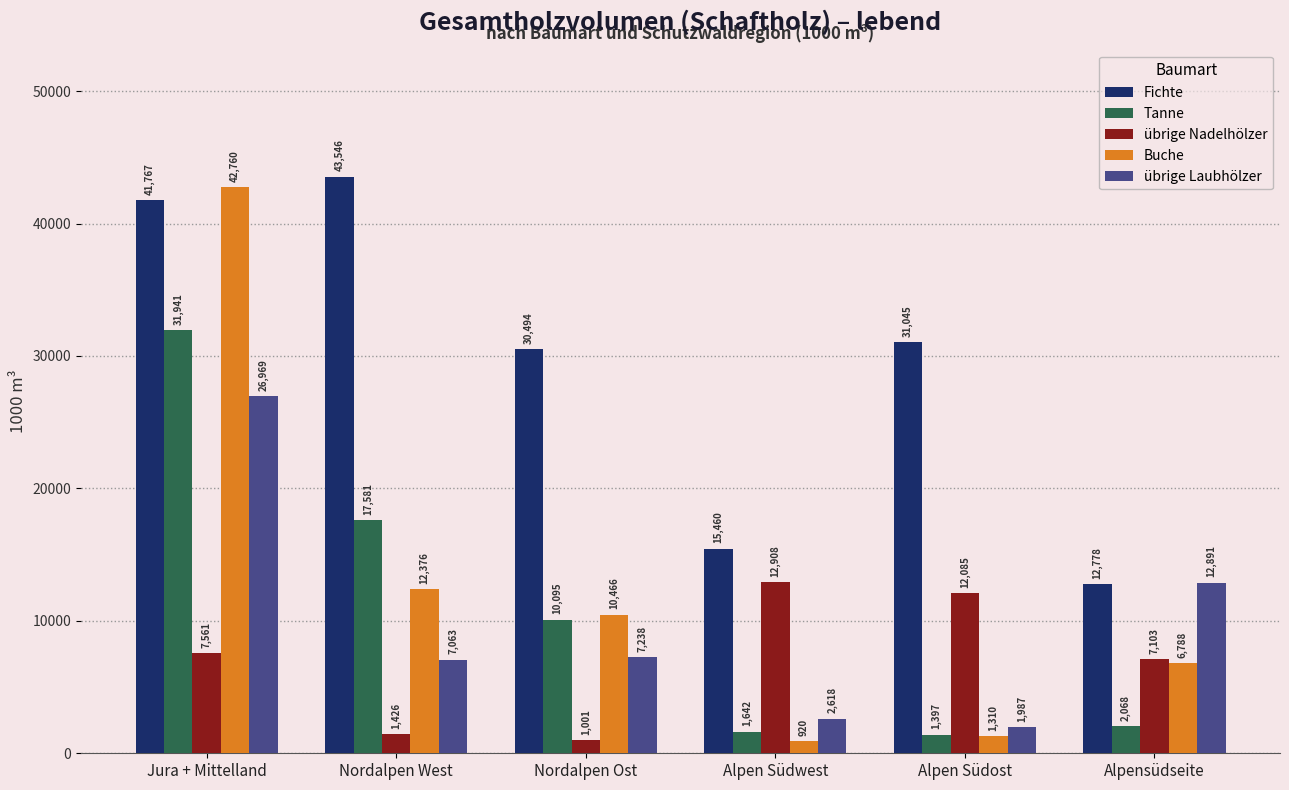

What are all the series names shown in the legend?

Fichte, Tanne, übrige Nadelhölzer, Buche, übrige Laubhölzer